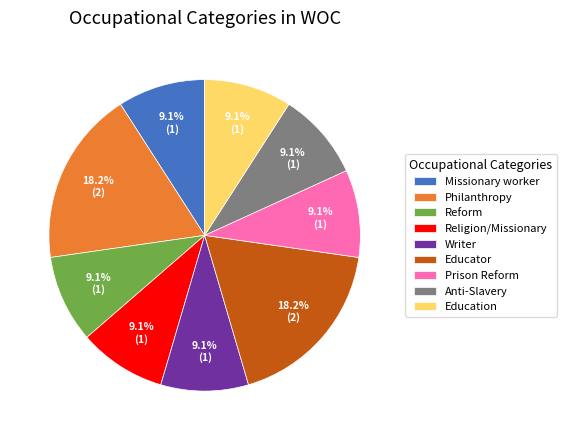

Count the number of slices in the pie.

9